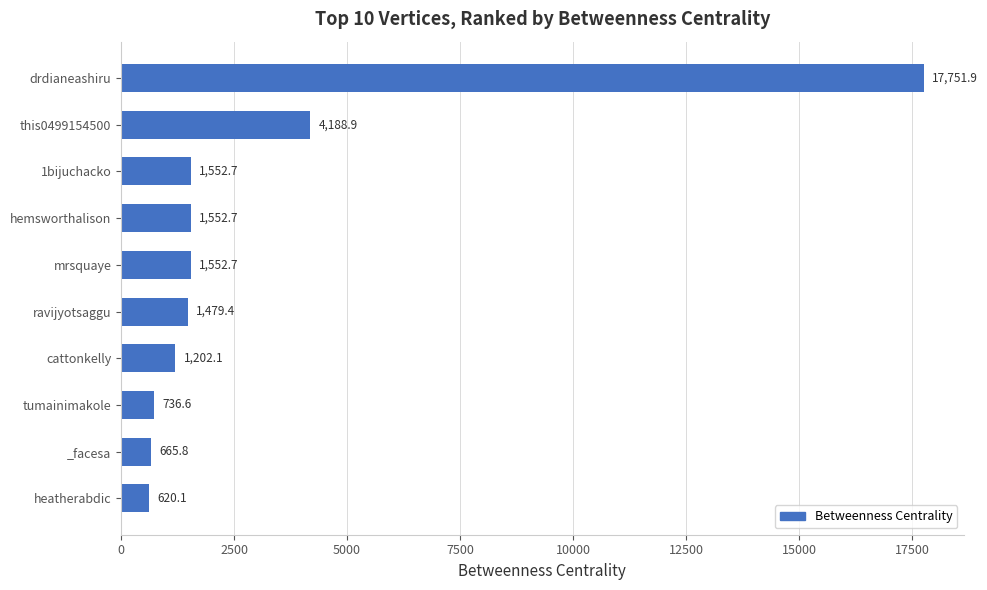

Reading top to bottom, list all the values displayed in this chart.

17751.9	4188.9	1552.7	1552.7	1552.7	1479.4	1202.1	736.6	665.8	620.1